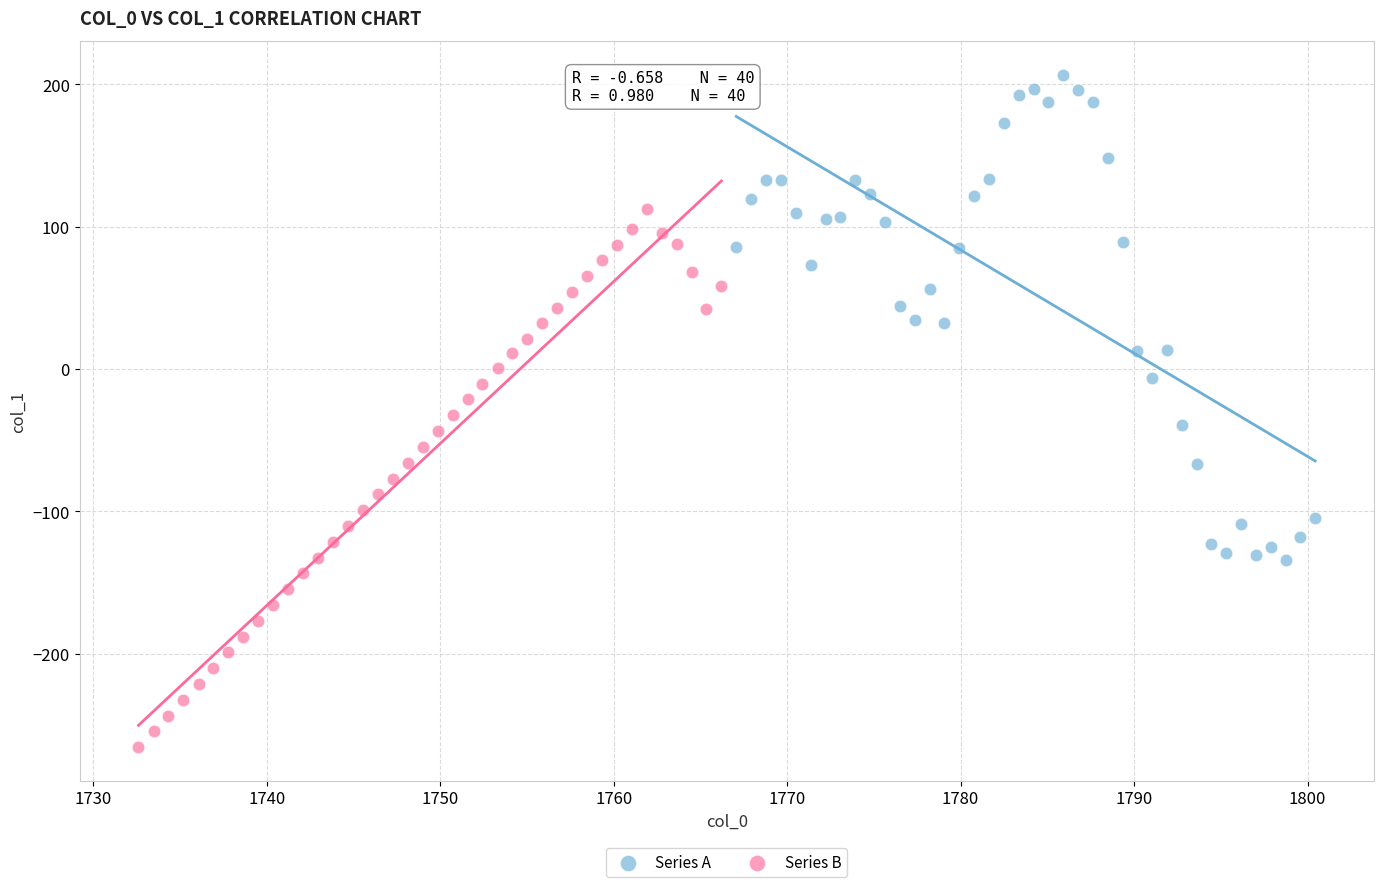

Which series has the widest spread of Y values?

Series B